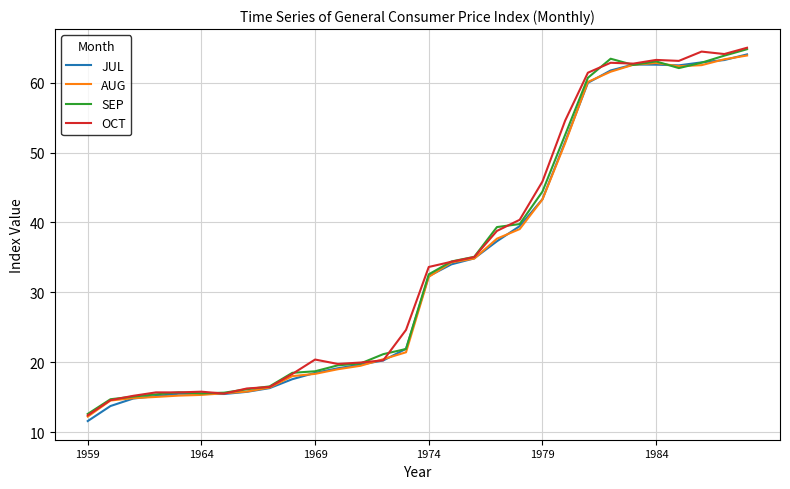

What is the maximum value for OCT?

65.0